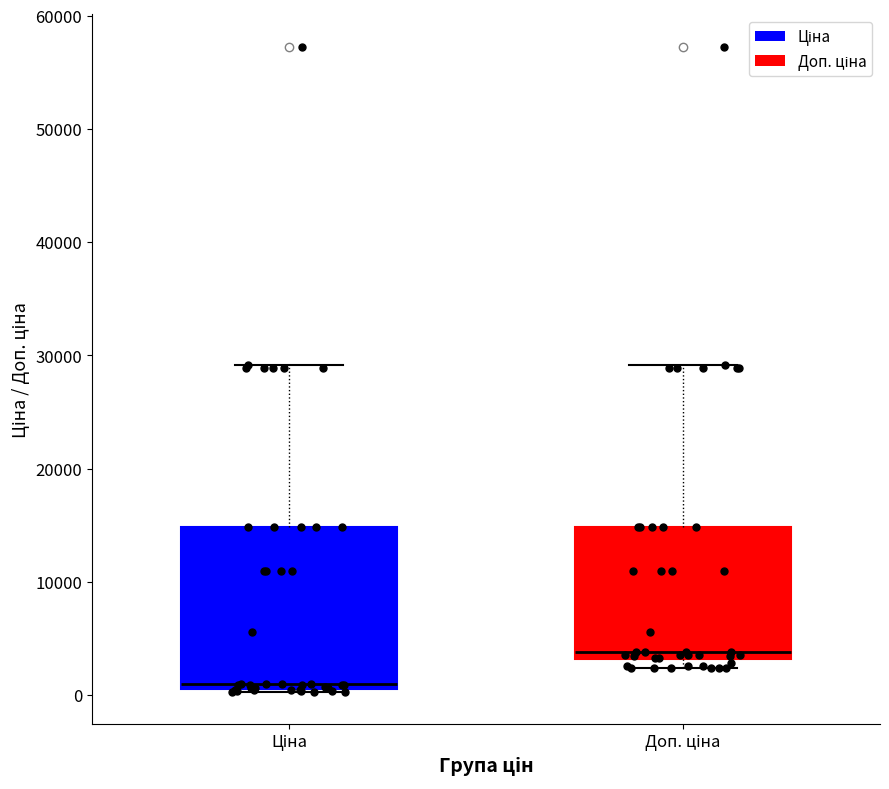

Which box's median line is the highest?

Доп. ціна